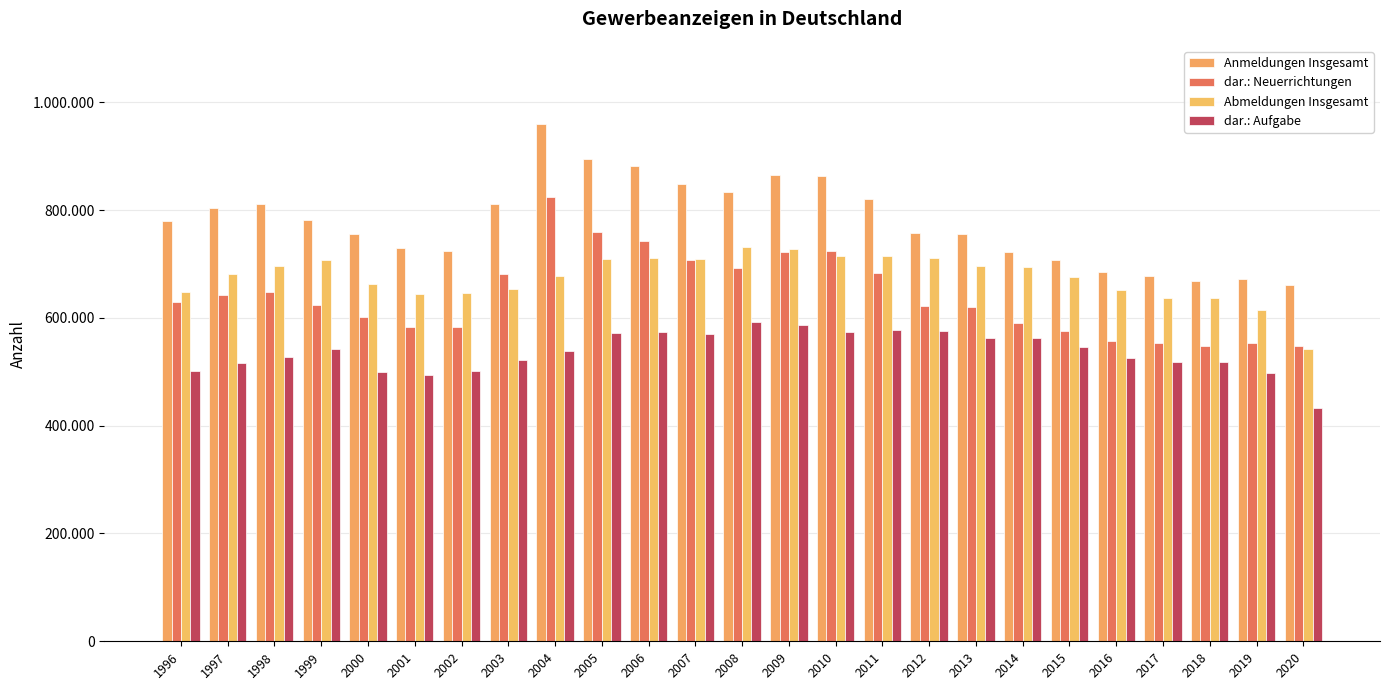

What is the sum of all Anmeldungen Insgesamt values?

19467493